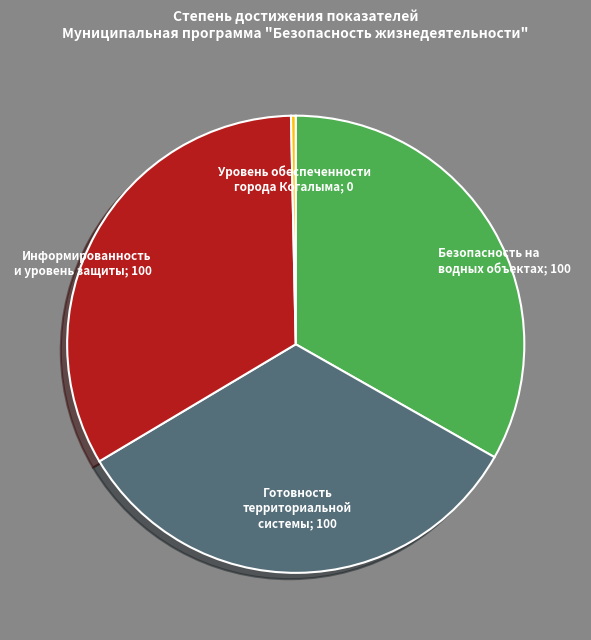

Is the sum of Уровень обеспеченности города Когалыма; 0 and Готовность территориальной системы; 100 greater than half?

No